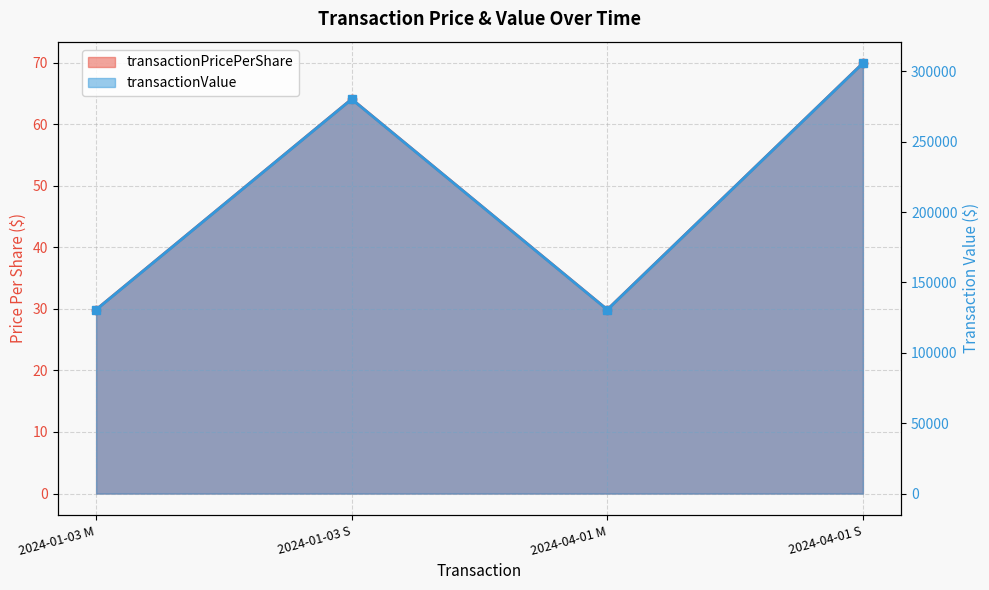

At how many categories does at least one series exceed 101084?

4